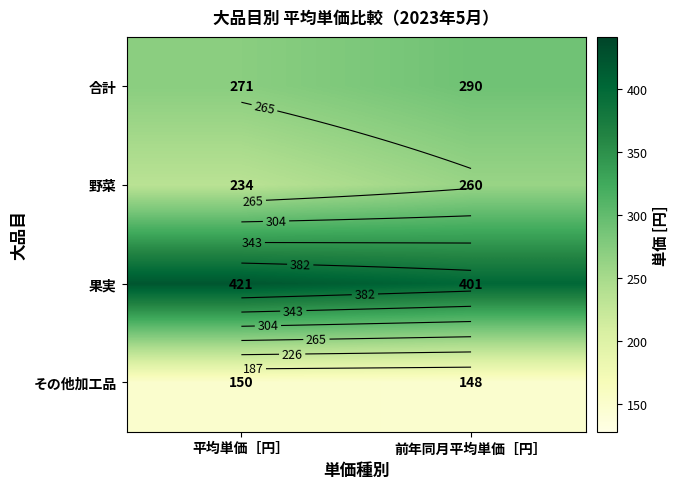

Which series has the largest total across all categories?

果実